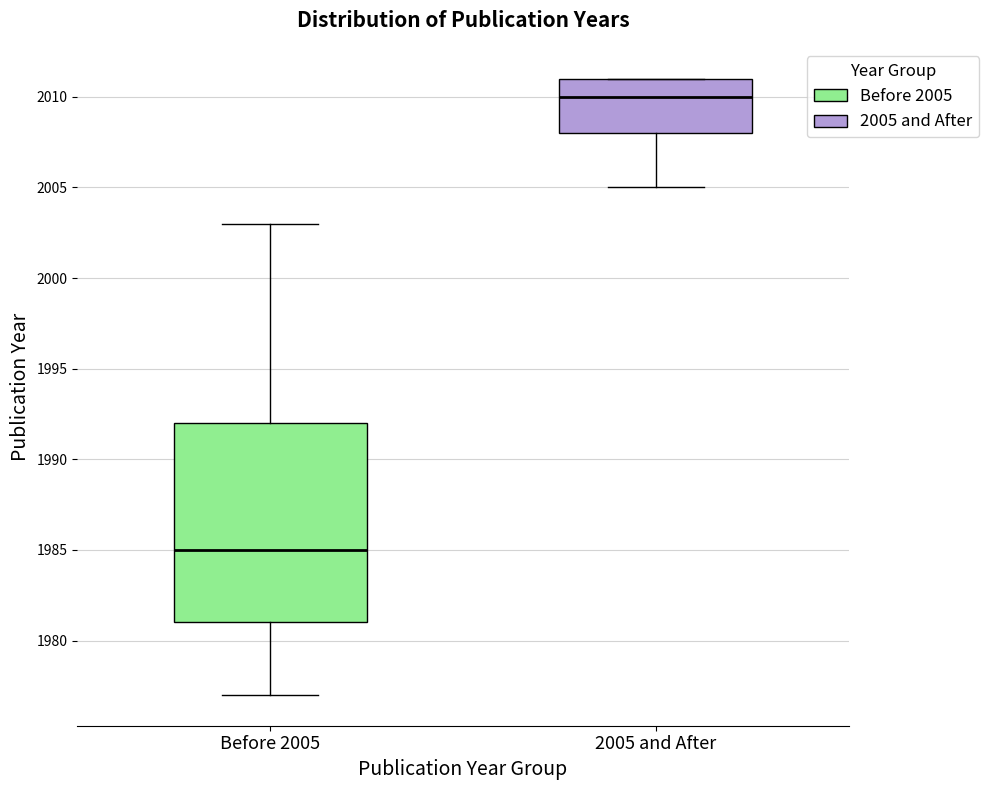

Which box has the lowest median line?

Before 2005